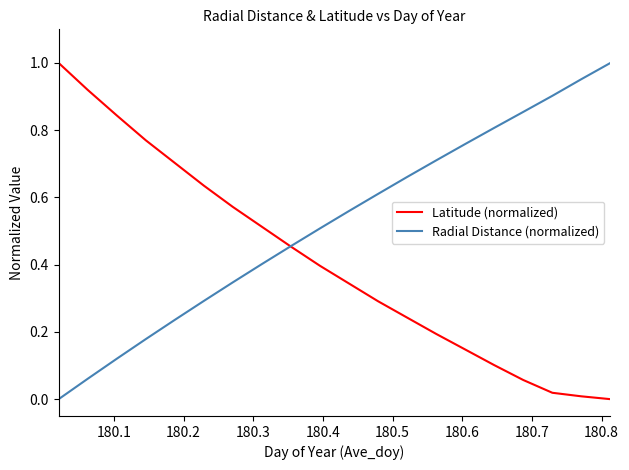

What is the sum of all Radial Distance (normalized) values?

10.4